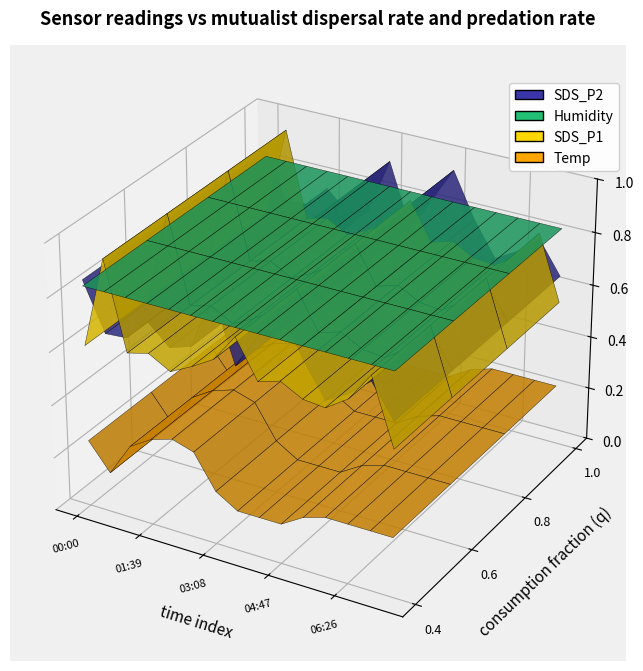

Reading right to left, transcribe all the data shown in this chart.

SDS_P1: 07:32=3.8	06:59=10.3	06:26=7.4	05:53=5.9	05:20=6.2	04:47=7.3	04:14=6.6	03:41=10.4	03:08=7.6	02:35=6.3	02:02=5.2	01:39=6.4	01:05=5.8	00:33=14.5	00:00=5.4
SDS_P2: 07:32=3.0	06:59=3.6	06:26=3.2	05:53=3.0	05:20=3.6	04:47=4.5	04:14=3.8	03:41=3.2	03:08=4.3	02:35=3.3	02:02=3.2	01:39=3.5	01:05=3.1	00:33=3.1	00:00=4.0
Temp: 07:32=2.7	06:59=2.7	06:26=2.7	05:53=2.7	05:20=2.6	04:47=2.4	04:14=2.4	03:41=2.4	03:08=2.6	02:35=3.1	02:02=3.2	01:39=3.1	01:05=2.9	00:33=2.4	00:00=2.8
Humidity: 07:32=99.9	06:59=99.9	06:26=99.9	05:53=99.9	05:20=99.9	04:47=99.9	04:14=99.9	03:41=99.9	03:08=99.9	02:35=99.9	02:02=99.9	01:39=99.9	01:05=99.9	00:33=99.9	00:00=99.9